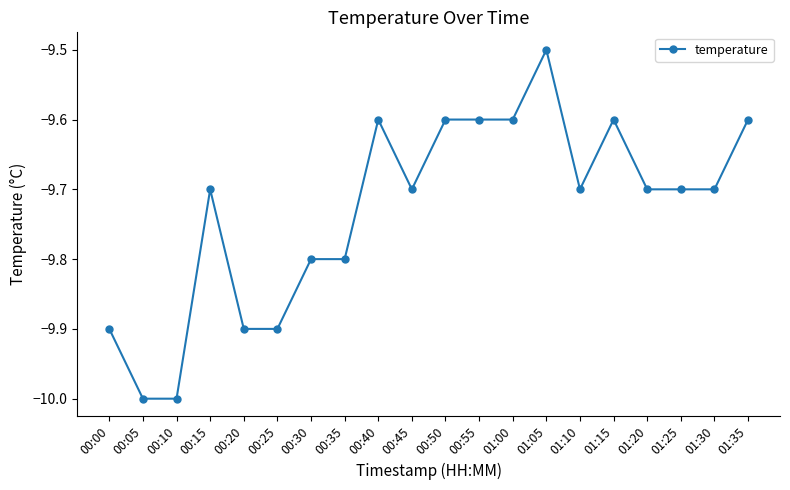

What is the label of the 6th point from the right?

01:10